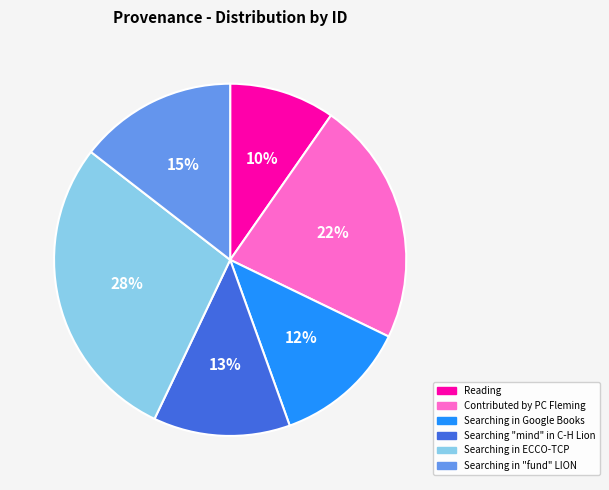

Does any single category account for the majority?

No